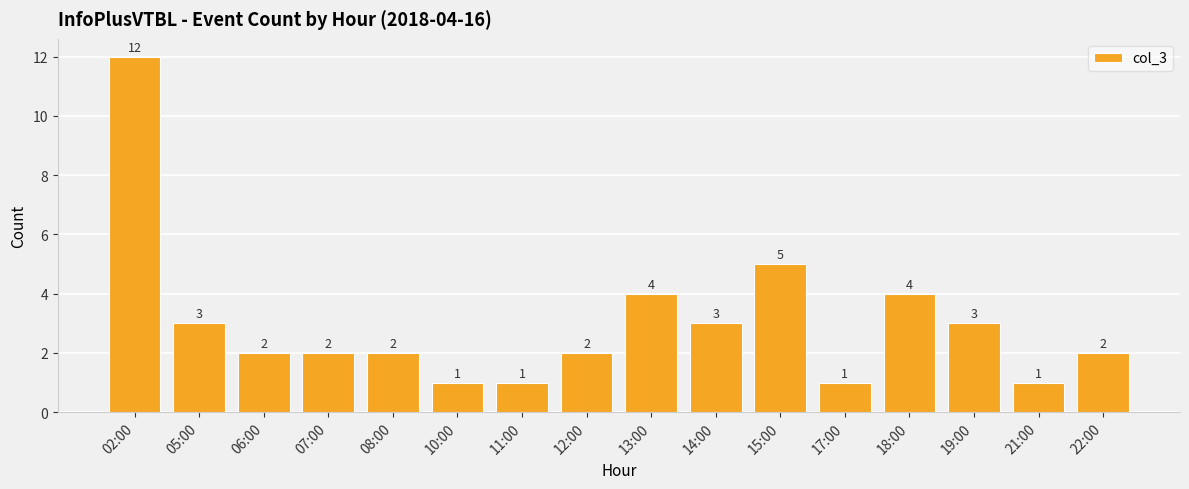

What is the ratio of the value at 18:00 to the value at 12:00?

2.0